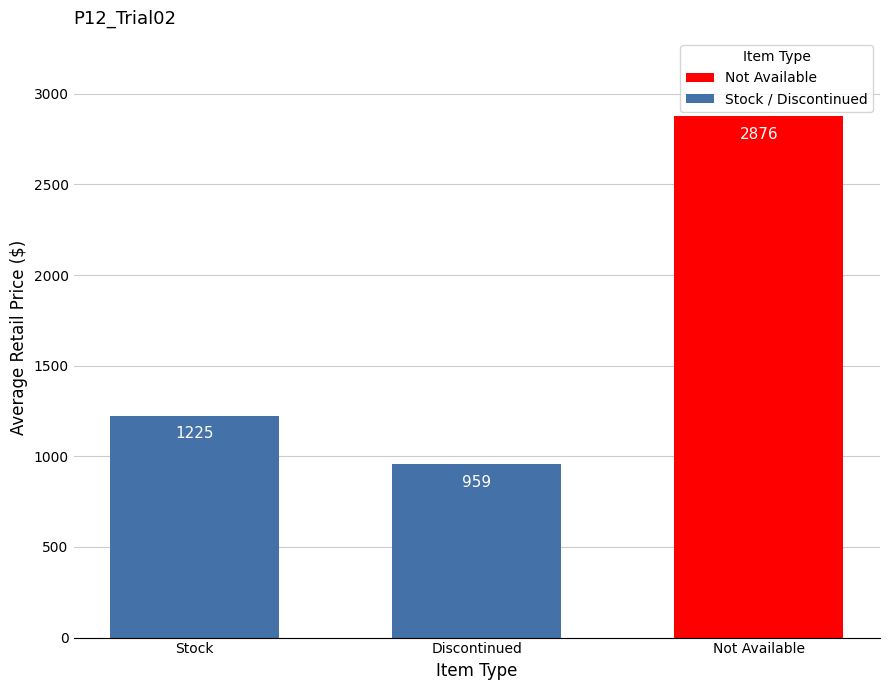

The chart shows a value of 632.5 at Stock. True or false?

False